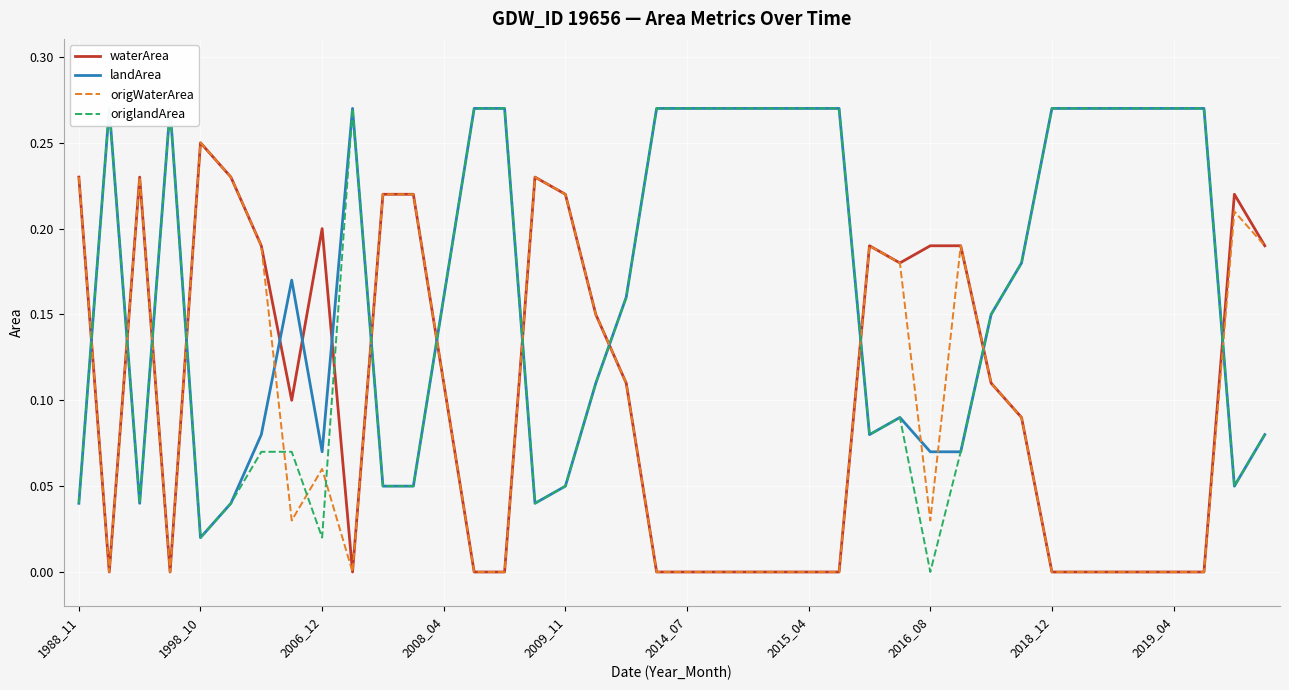

At which label does waterArea reach its peak?

1998_10